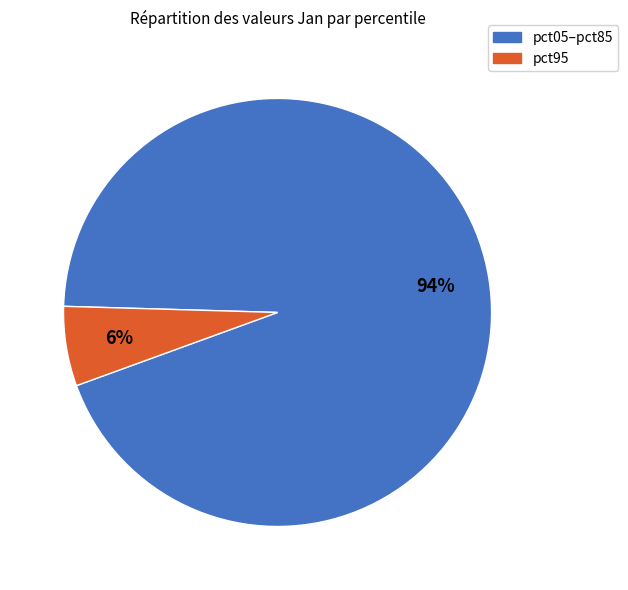

To the nearest percent, what is the average slice percentage?

50%